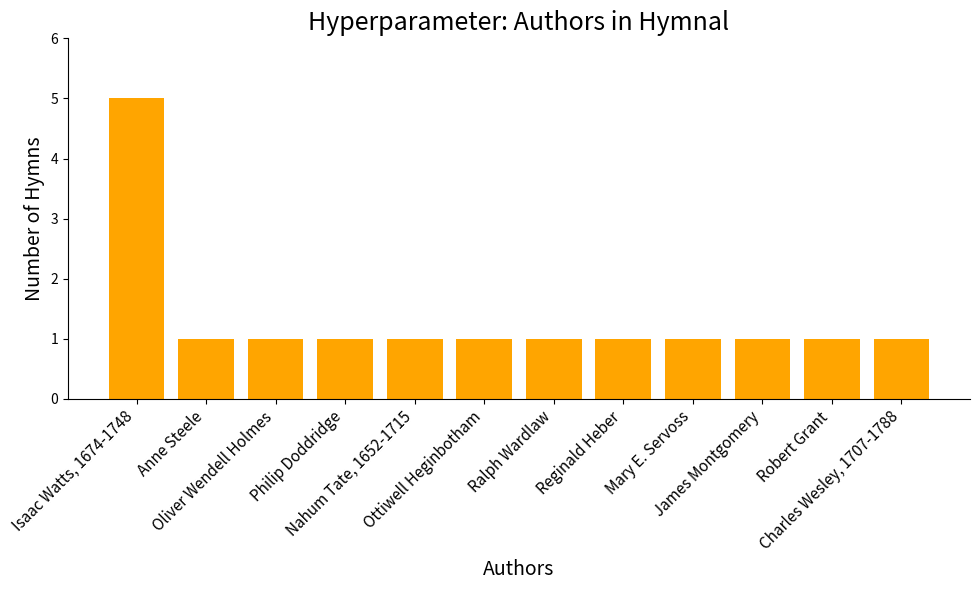

Count the number of categories in the chart.

12